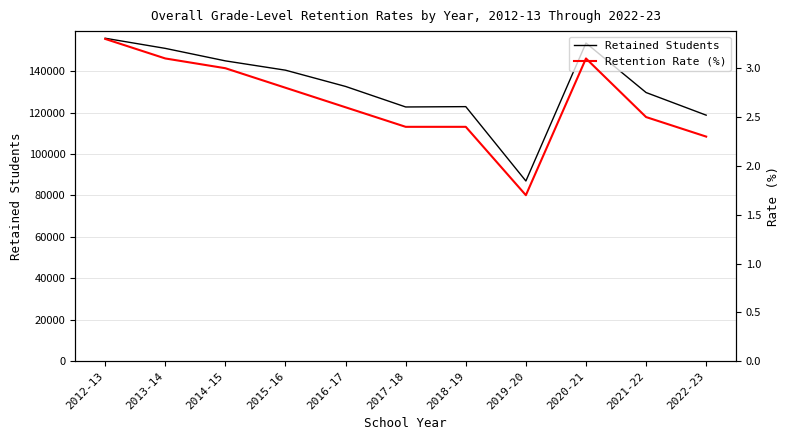

At which category is the sum across all series the highest?

2012-13